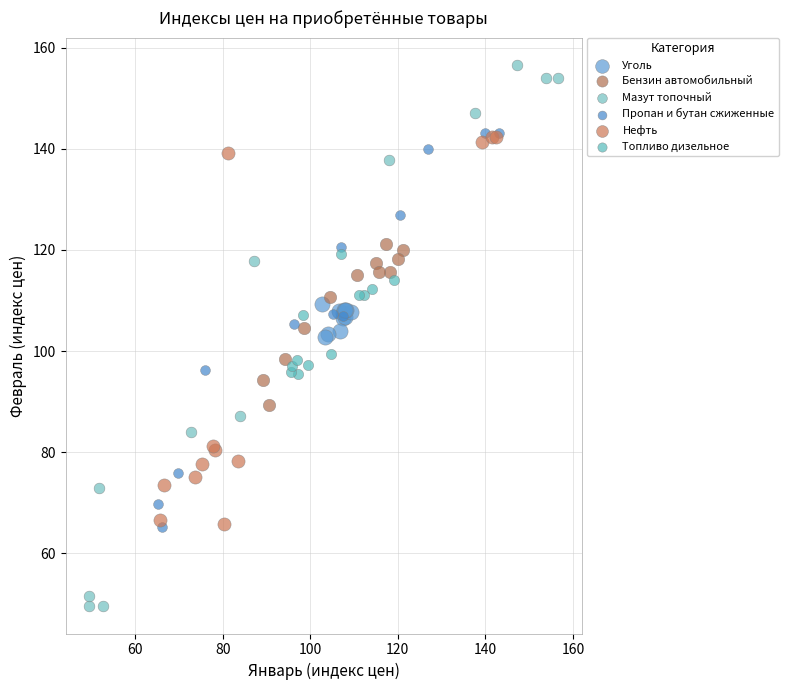

Which series reaches the maximum Y coordinate?

Мазут топочный